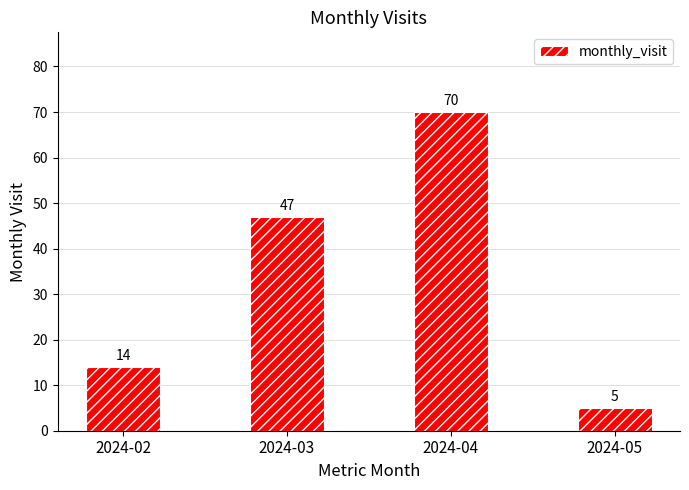

How many bars are there in total?

4